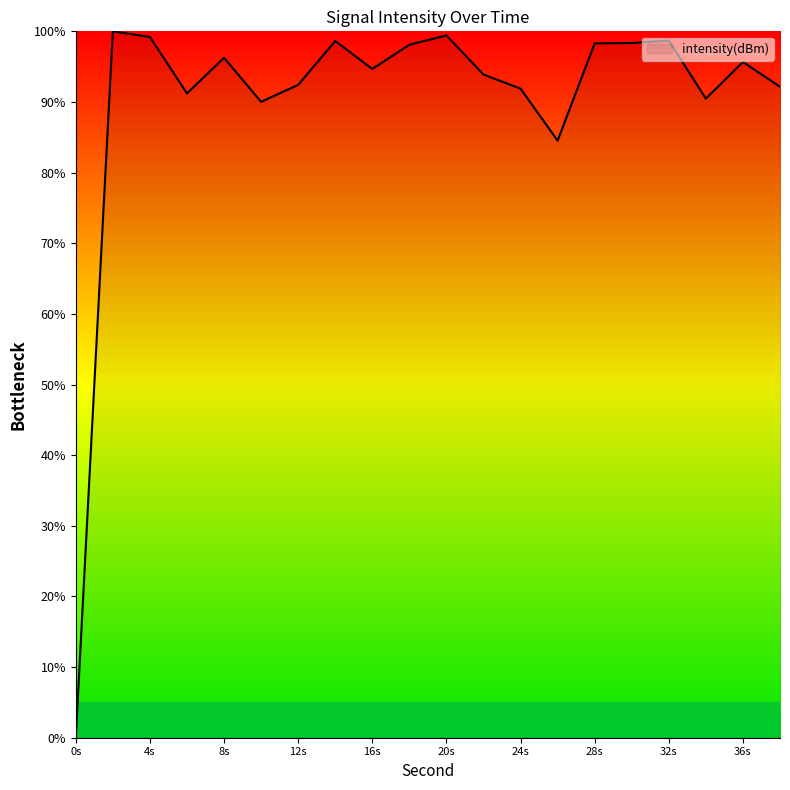

What is the maximum value shown in the chart?

100.0